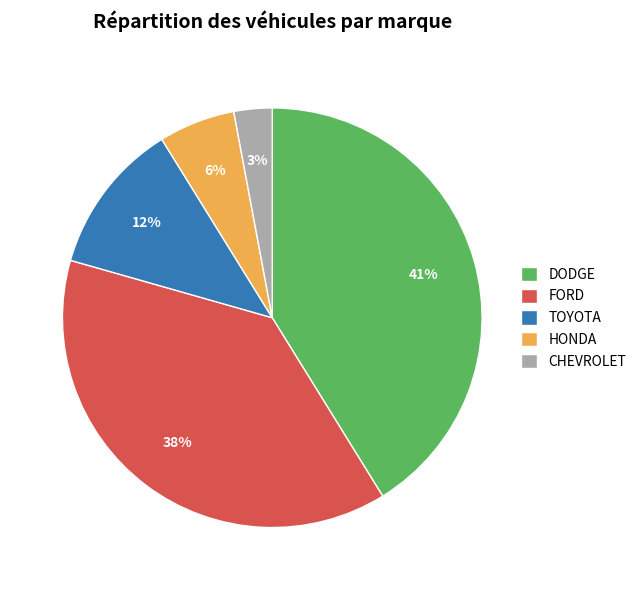

The DODGE slice represents 51% of the pie. True or false?

False